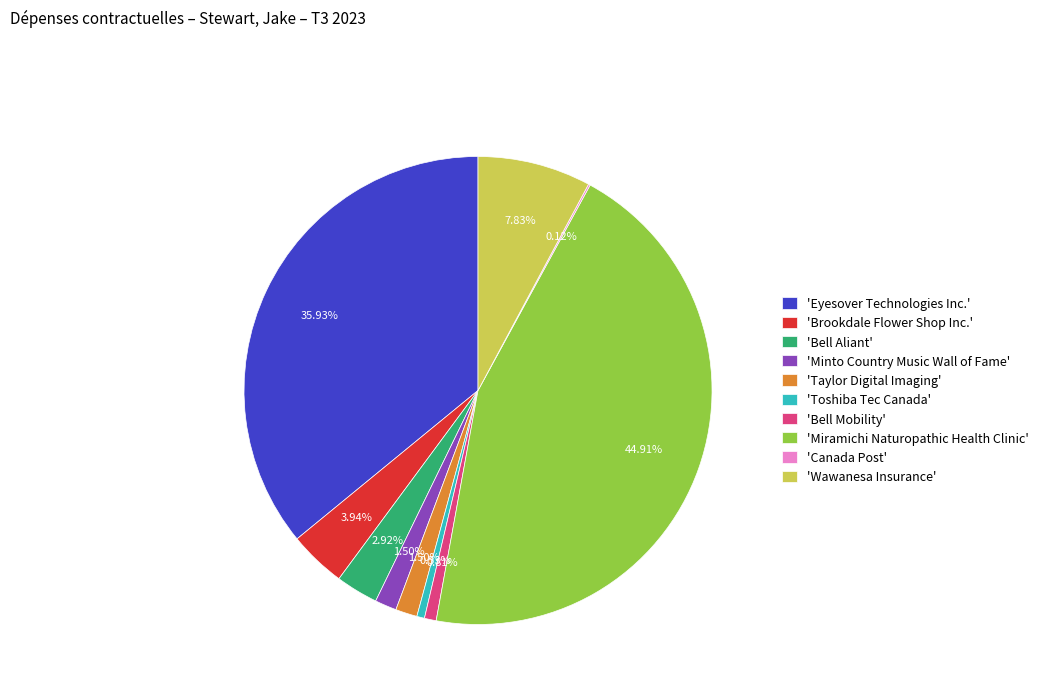

Between 'Bell Aliant' and 'Bell Mobility', which is larger?

'Bell Aliant'